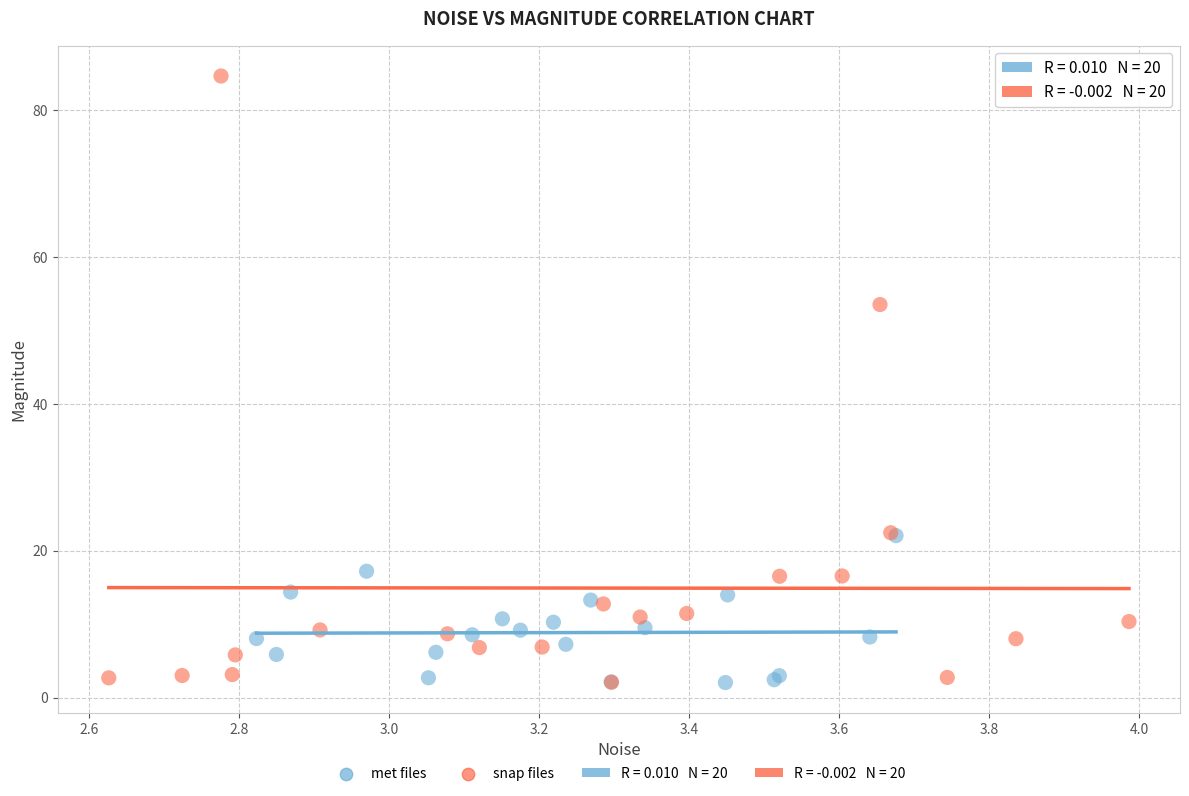

Which series contains the highest Y value?

snap files